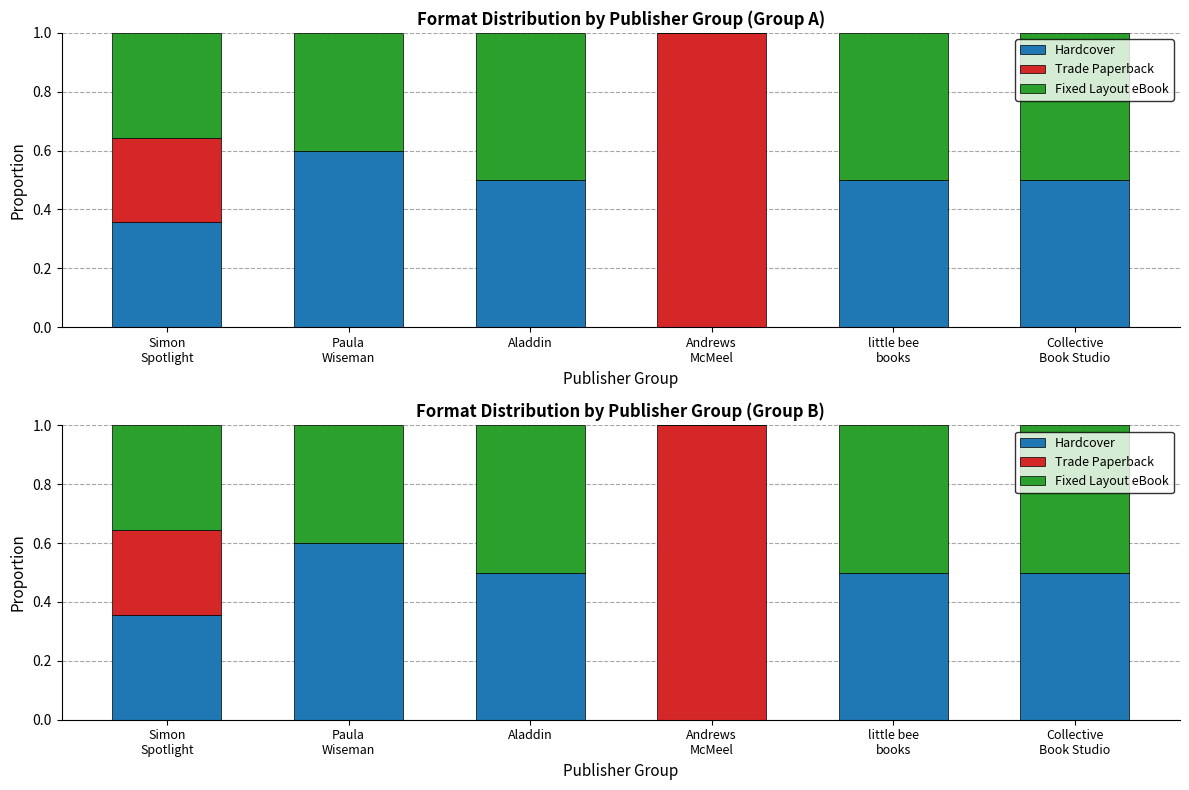

Is the value of Trade Paperback at Aladdin greater than the value of Hardcover at Collective
Book Studio?

No